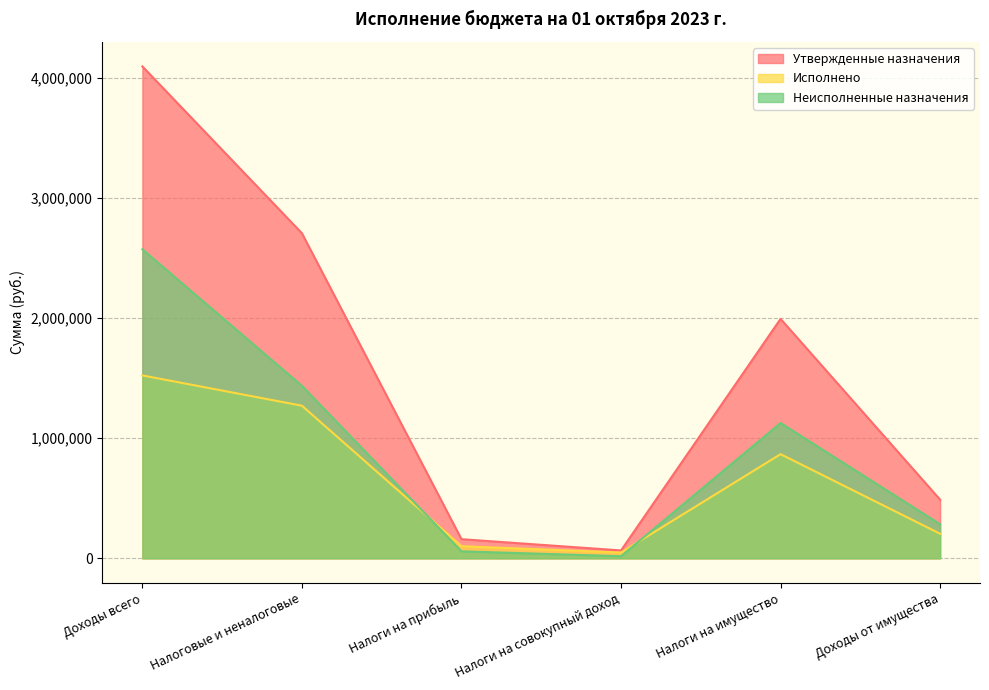

At which category does Исполнено reach its first local valley?

Налоги на совокупный доход